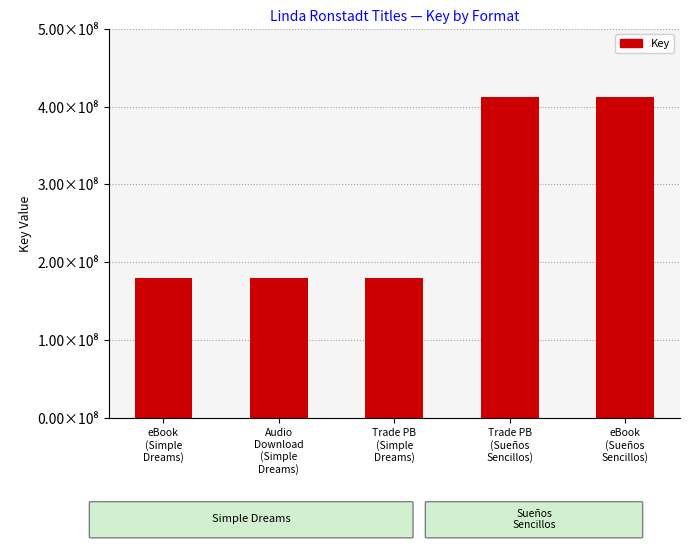

Does the chart contain any negative values?

No